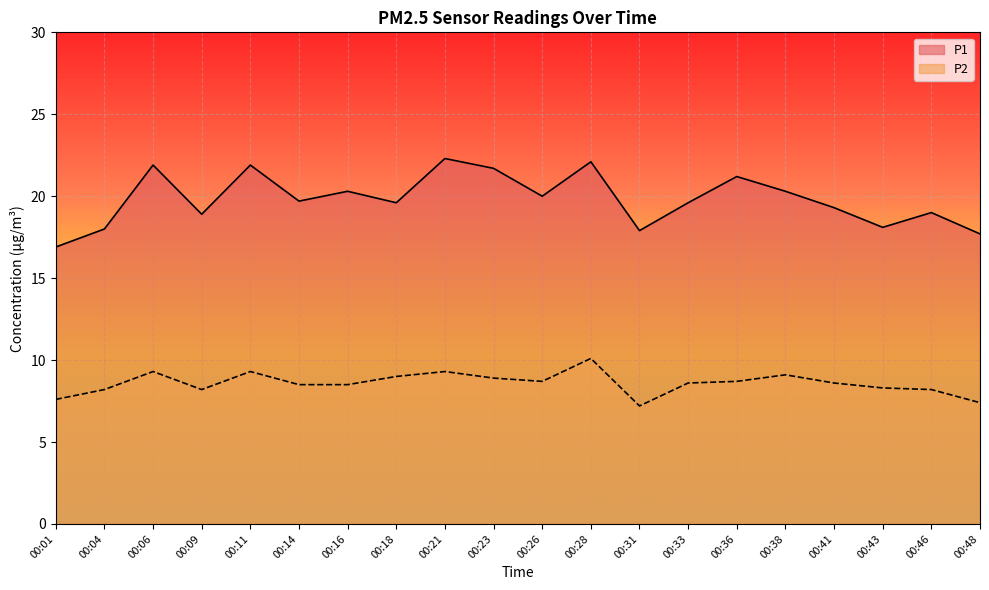

How many data points in P2 are less than 8?

3